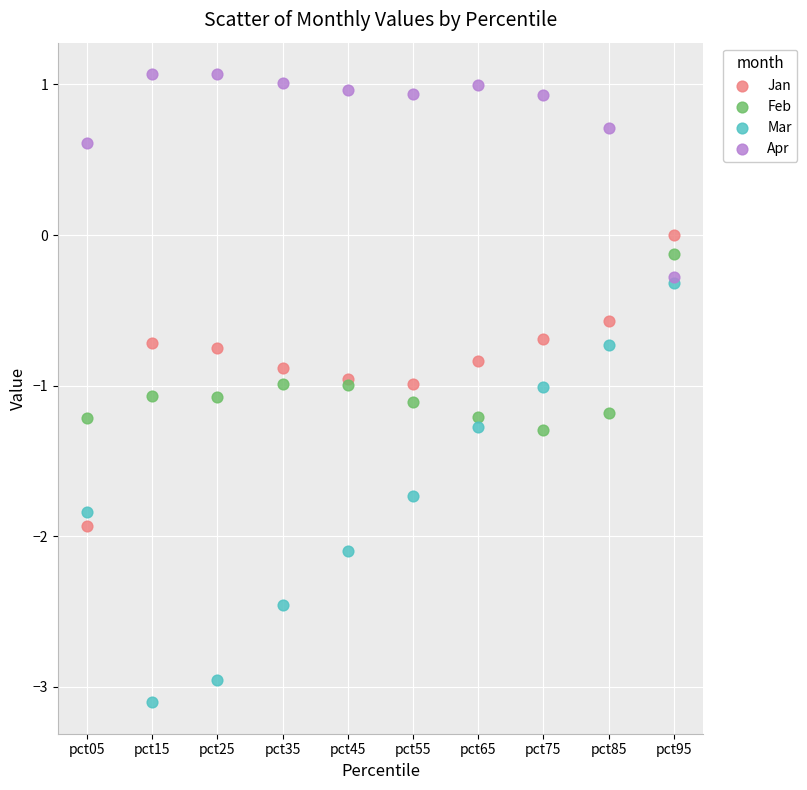

Which series contains the highest Y value?

Apr